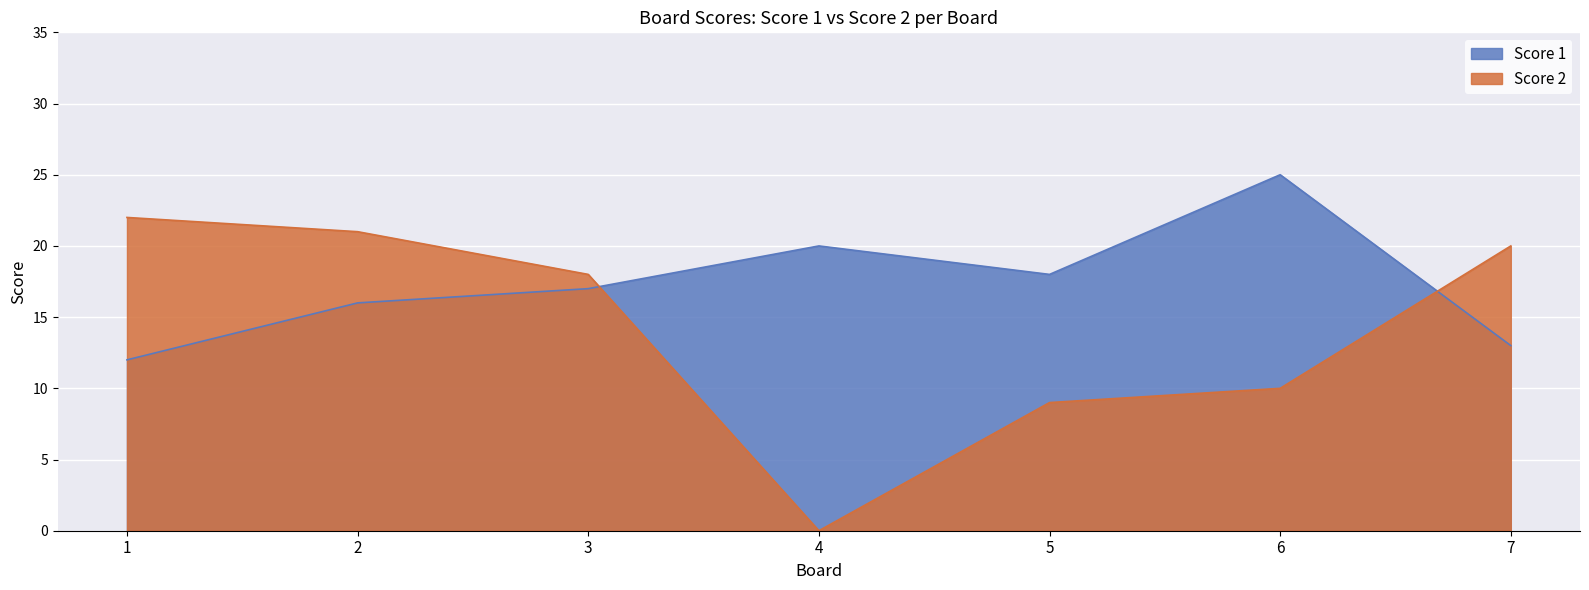

Reading left to right, list all the values displayed in this chart.

Score 1: 12	16	17	20	18	25	13
Score 2: 22	21	18	0	9	10	20